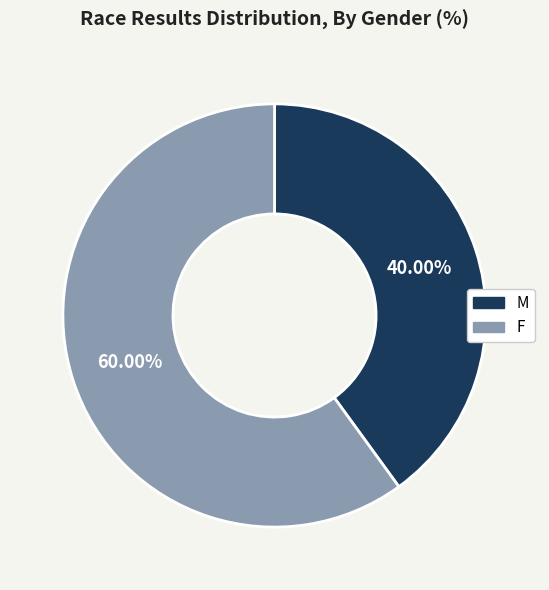

Does F account for over 50% of the chart?

Yes